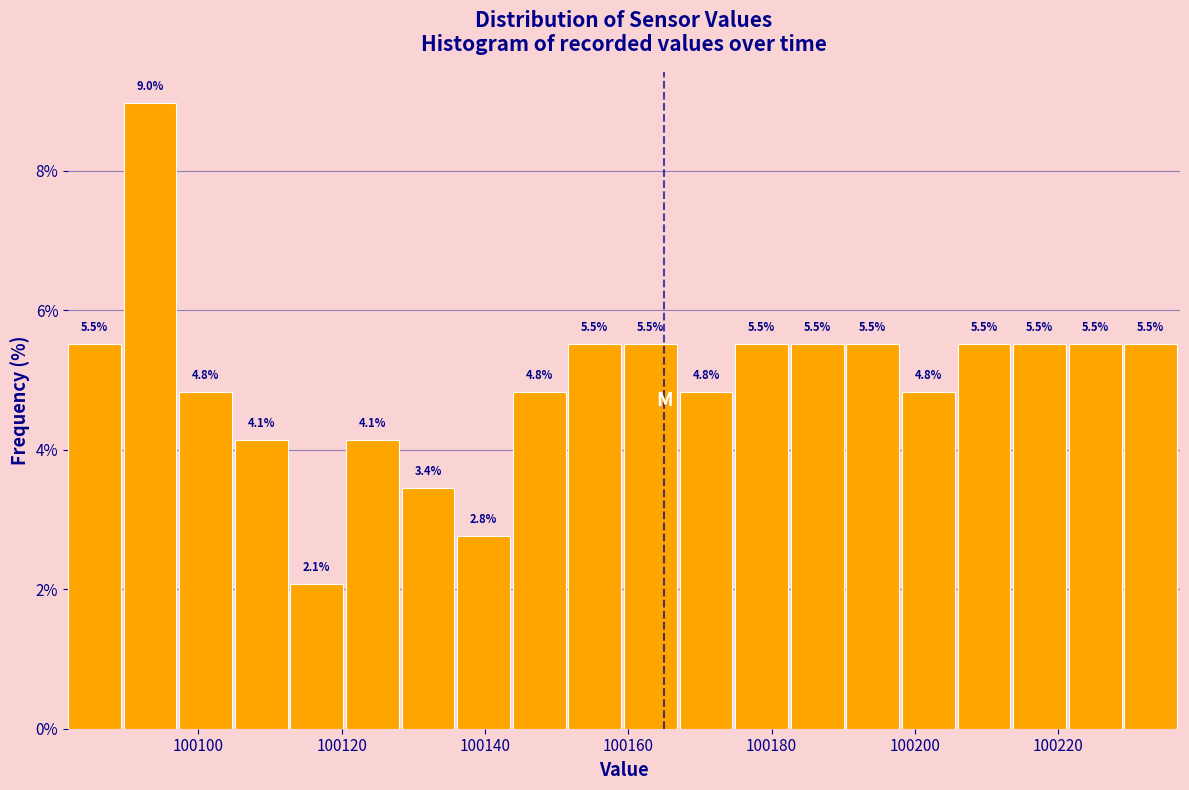

Around what value on the x-axis is the tallest bar? Give the approximate position of its centre, as read against the axis.

100094